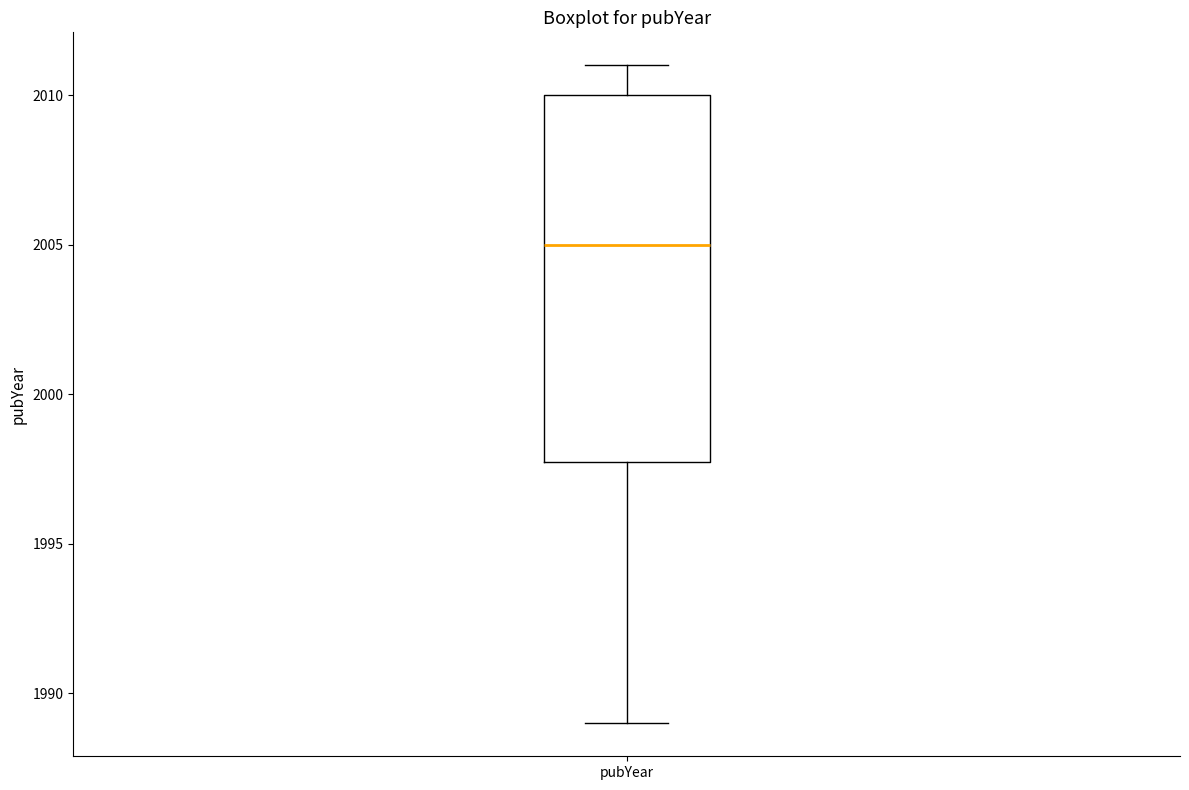

Transcribe this box plot: give where the median line is, the range the box spans, and where the two whiskers end, as read against the y-axis. The values are not printed on the chart, so give them approximately, as read against the axis.

median 2005, box 1998 to 2010, whiskers 1989 to 2011